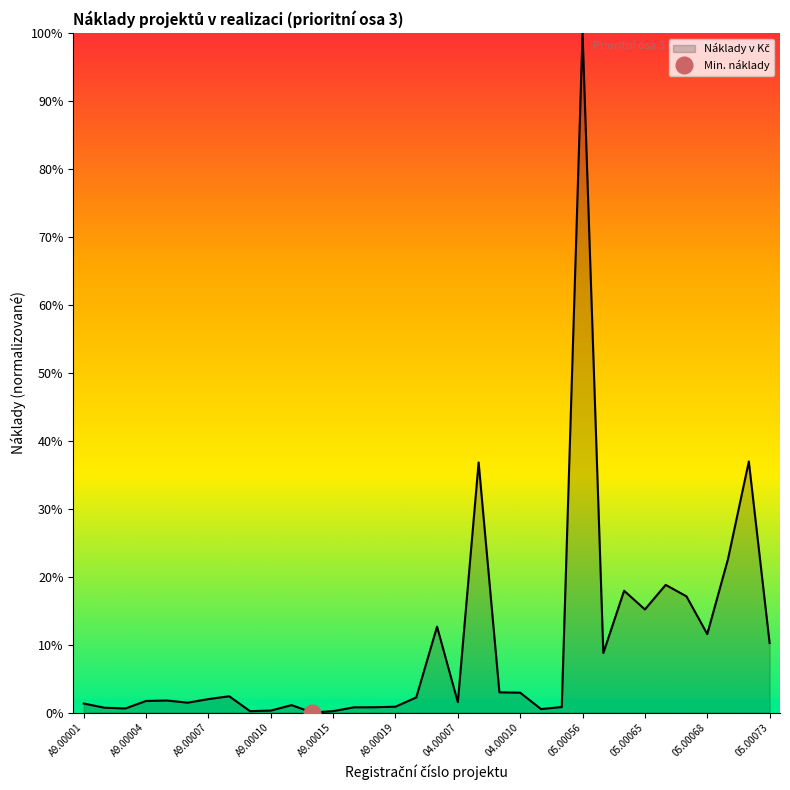

Rank the categories by value from lowest to highest.

A9.00013, A9.00009, A9.00015, A9.00010, 04.00011, A9.00003, A9.00002, A9.00016, A9.00017, 04.00015, A9.00019, A9.00011, A9.00001, A9.00006, 04.00007, A9.00004, A9.00005, A9.00007, C6.00002, A9.00008, 04.00010, 04.00009, 05.00063, 05.00073, 05.00068, 04.00005, 05.00065, 05.00067, 05.00064, 05.00066, 05.00069, 04.00008, 05.00070, 05.00056